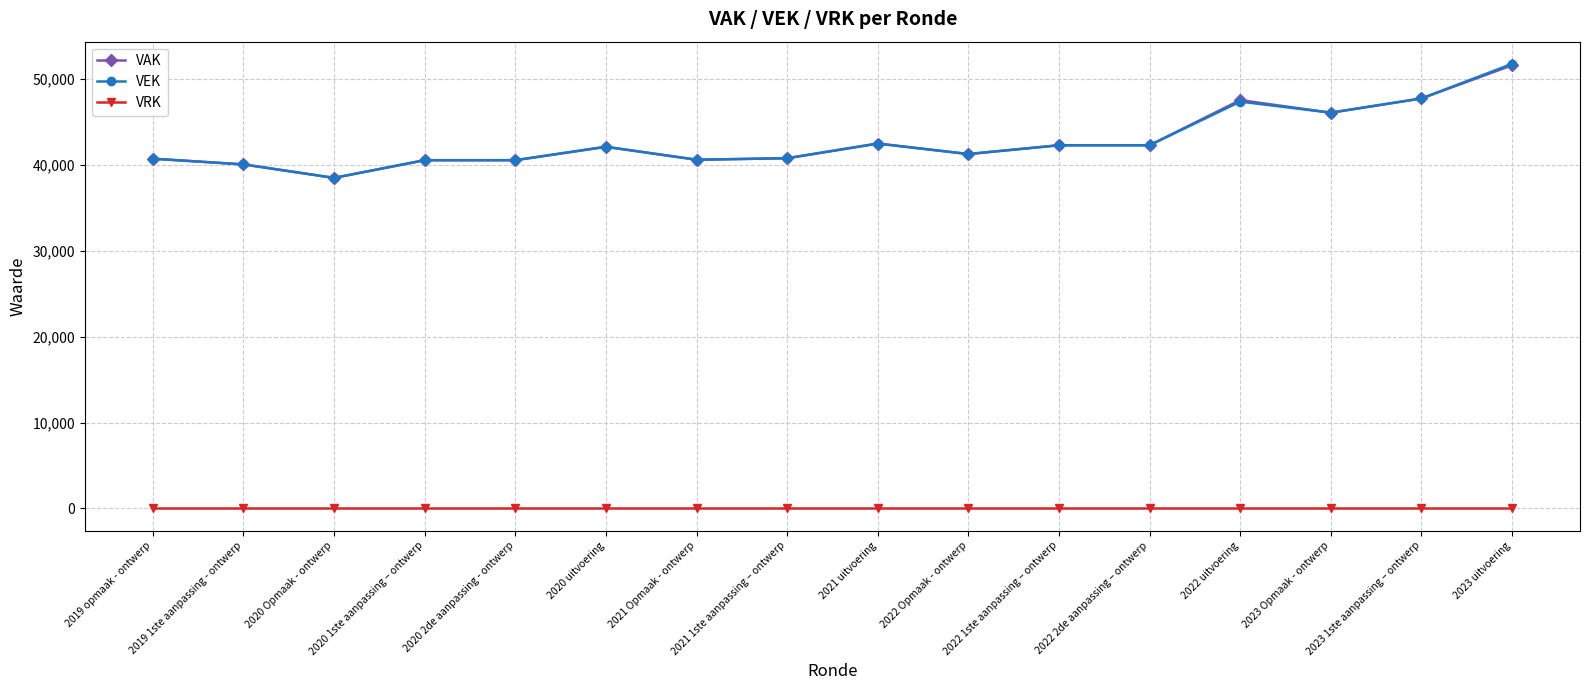

What is the label of the 13th point from the left?

2022 uitvoering